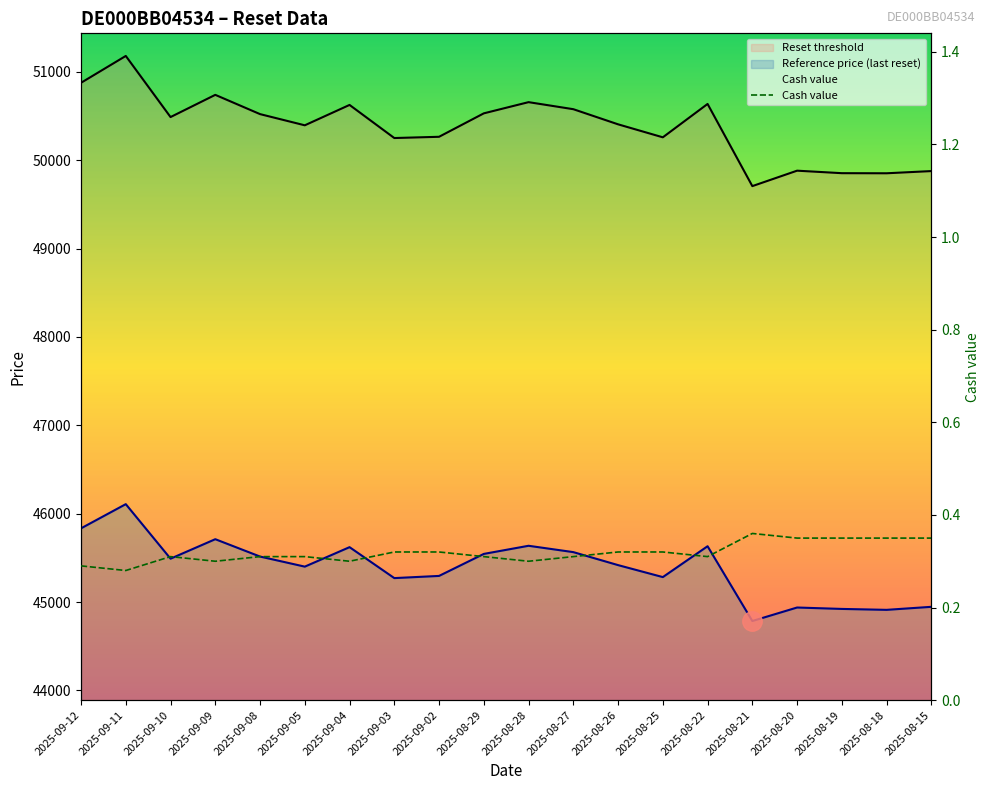

What is the sum of all values?

6.4